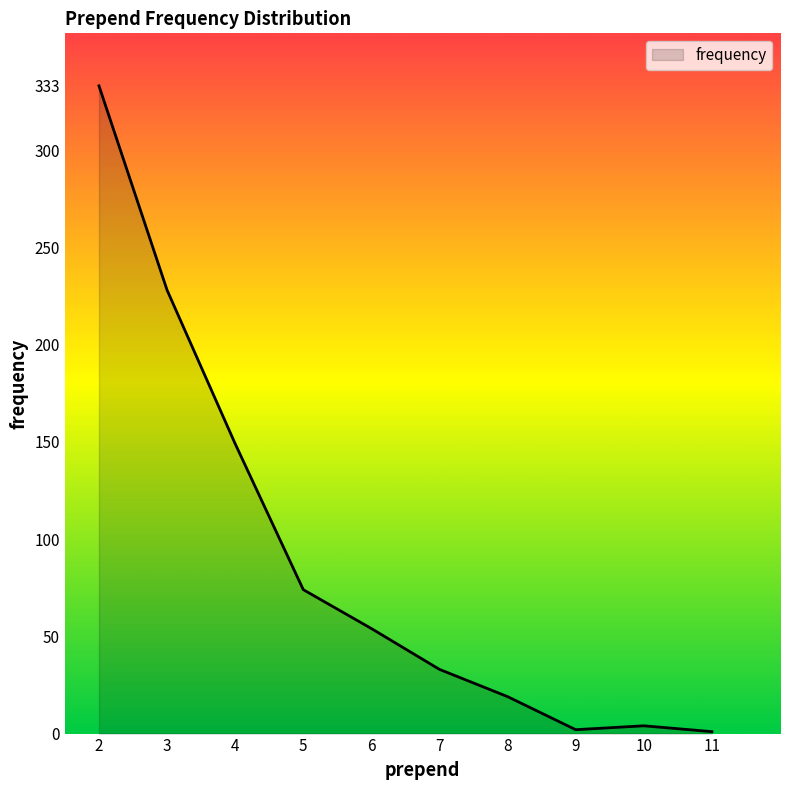

At which label does the data first exceed 54?

2